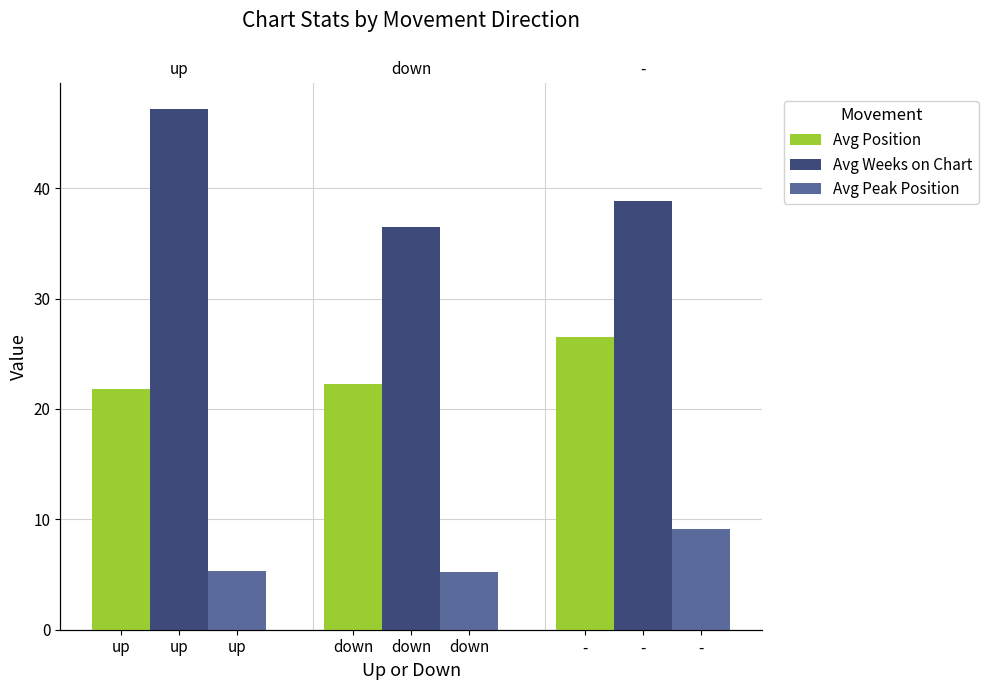

Reading left to right, transcribe all the data shown in this chart.

Avg Position: 21.8	22.3	26.5
Avg Weeks on Chart: 47.2	36.5	38.8
Avg Peak Position: 5.3	5.2	9.1